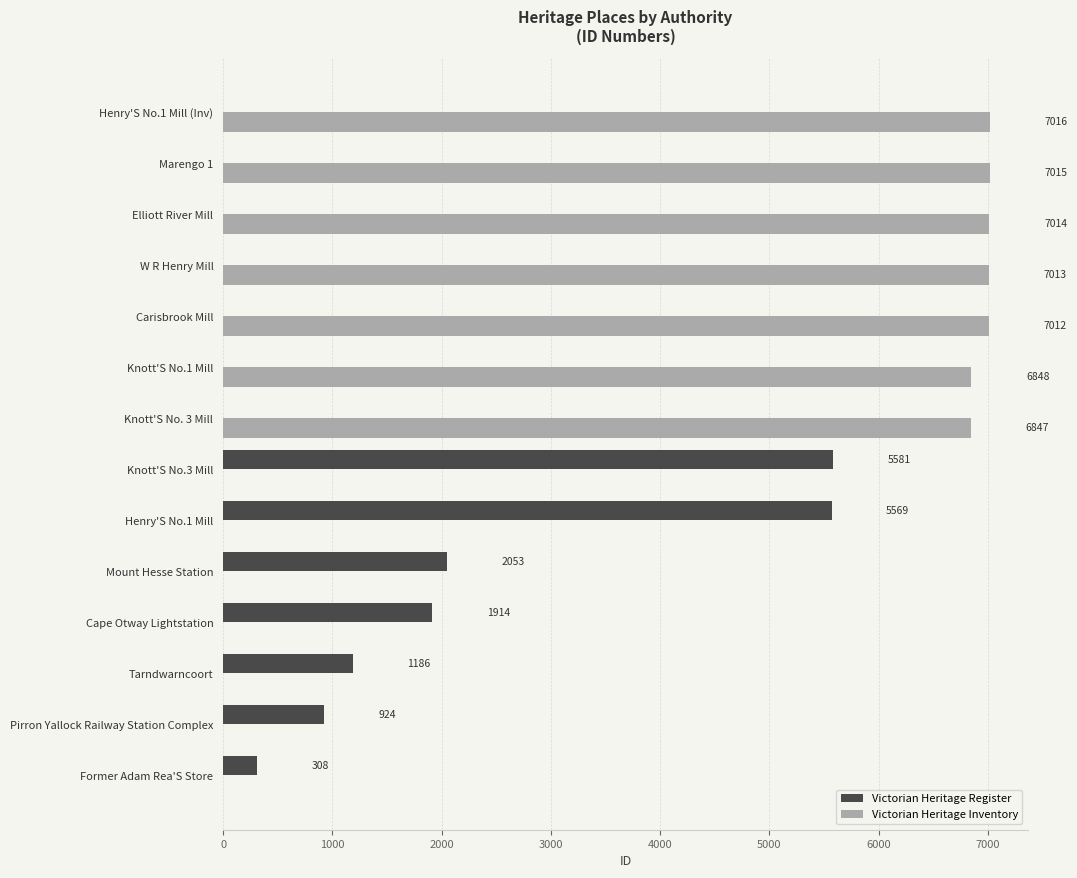

At which category is the sum across all series the highest?

Henry'S No.1 Mill (Inv)